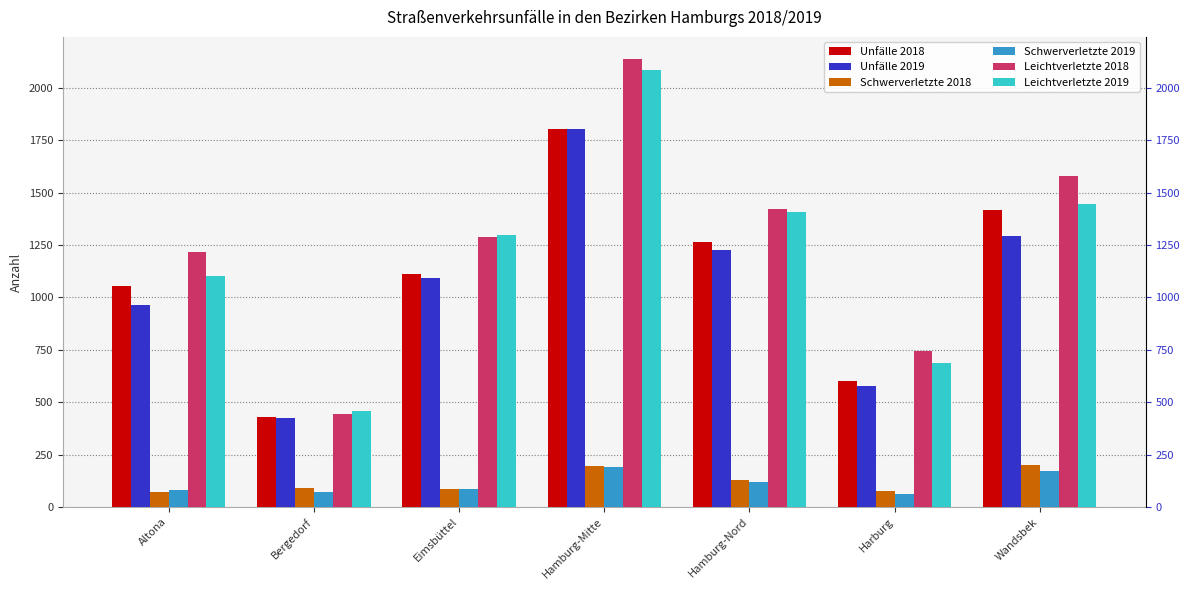

What is the difference between the Schwerverletzte 2019 values at Hamburg-Nord and Altona?

39